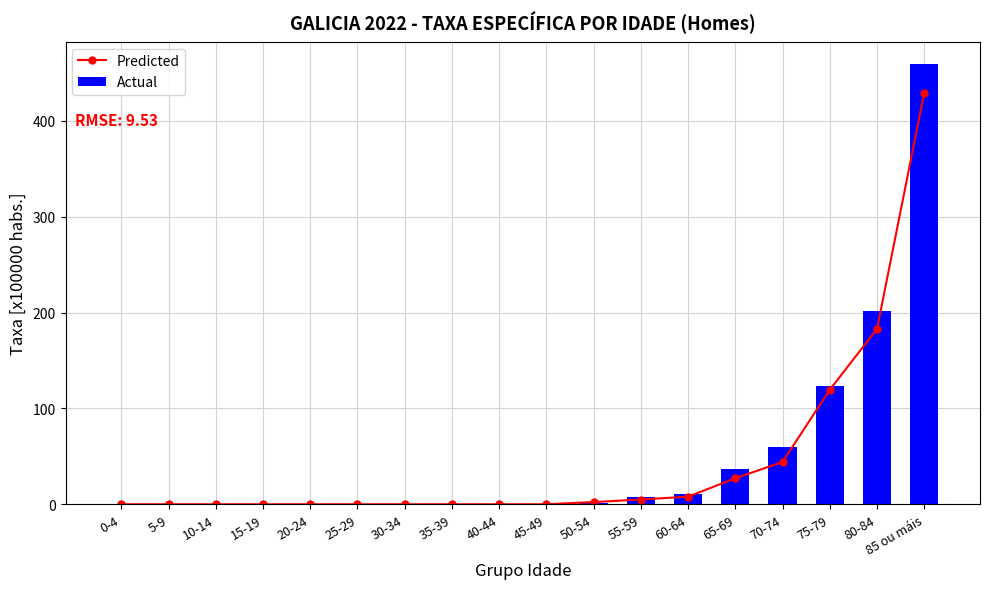

What is the label of the 6th bar from the right?

60-64